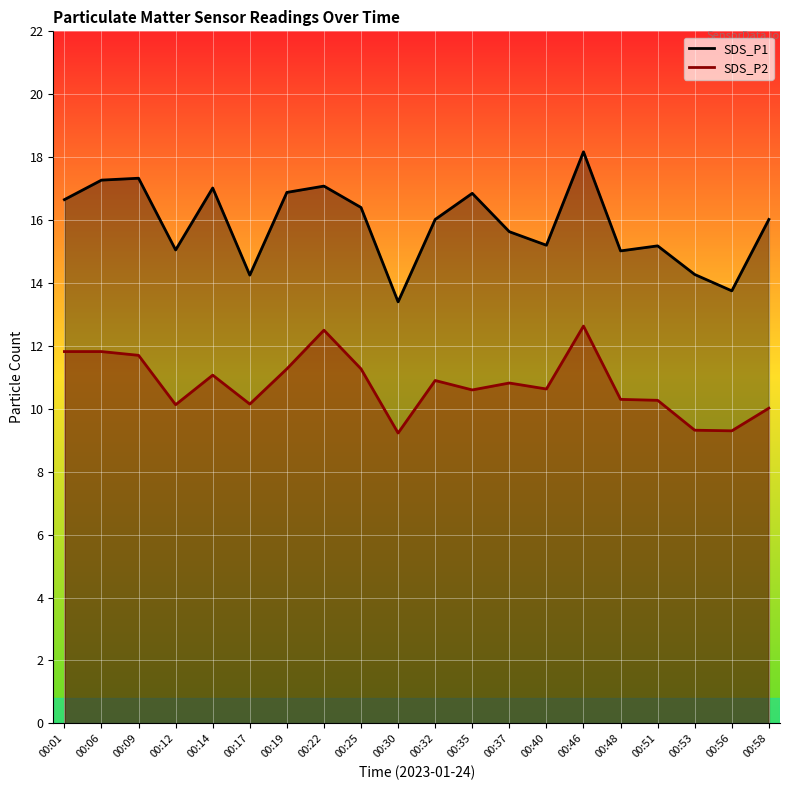

What is the value of the SDS_P2 point at the 5th from the left?

11.1